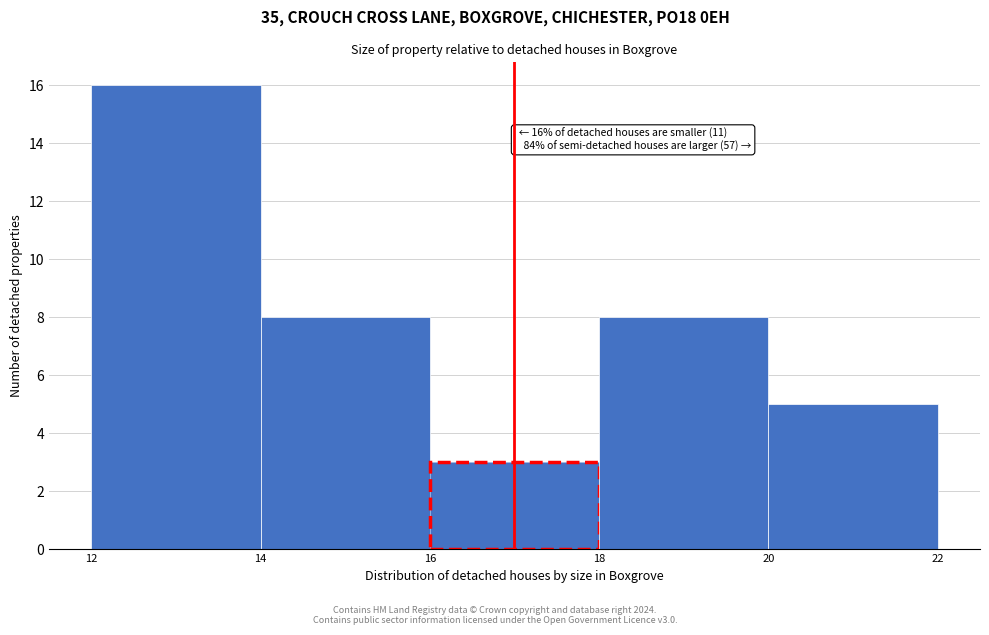

Over which range of the x-axis is the bar tallest?

12 to 14